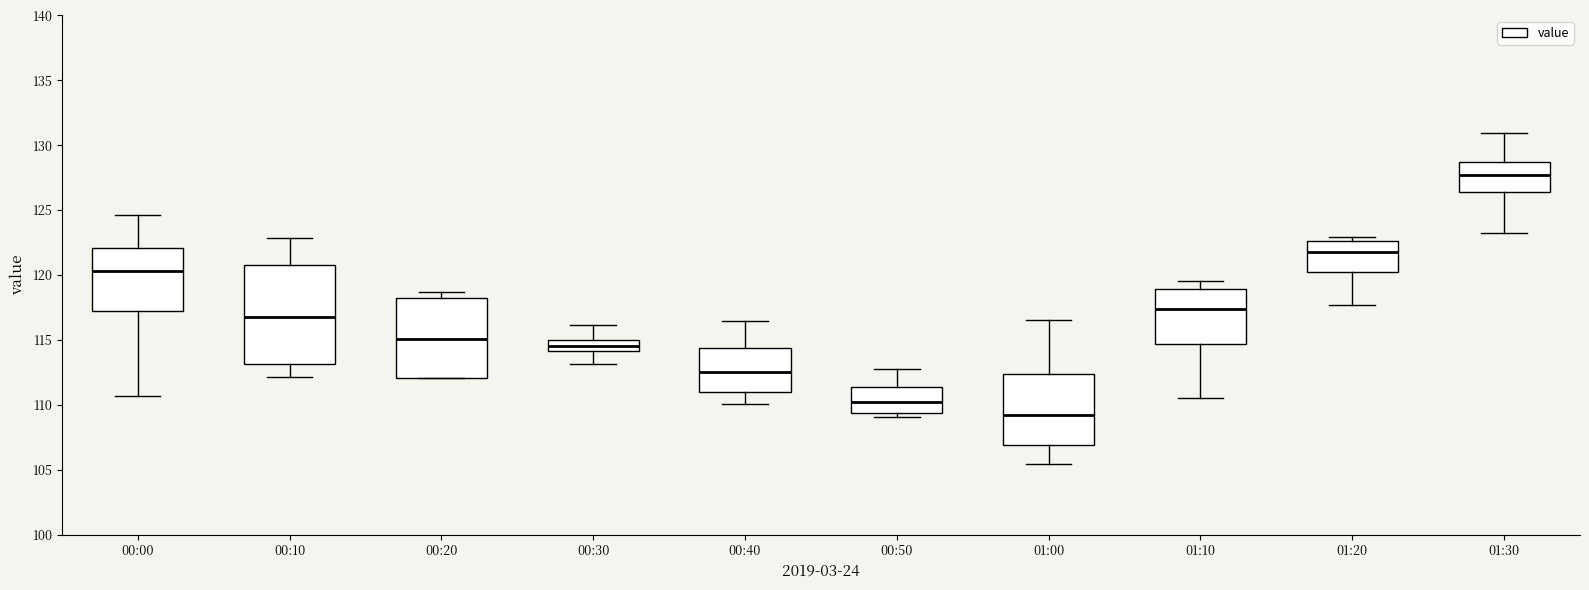

Where does the upper whisker of the box for 01:10 end on the y-axis? The values are not printed on the chart, so give them approximately, as read against the axis.

119.5